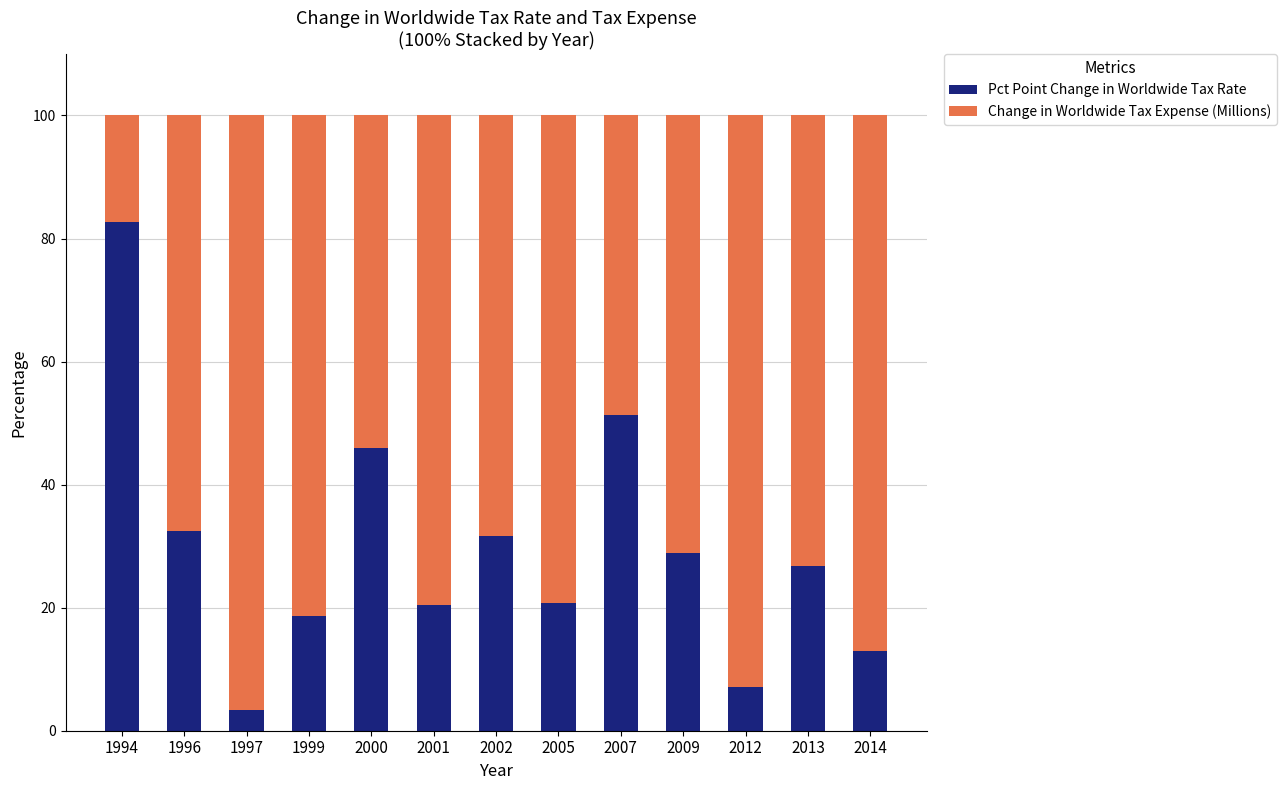

What is the average value of the Pct Point Change in Worldwide Tax Rate series?

29.5